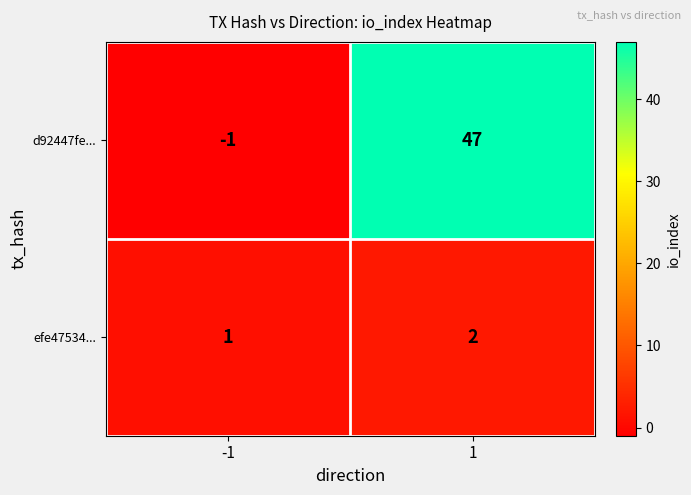

What is the difference between the maximum and minimum values in the d92447fe... series?

48